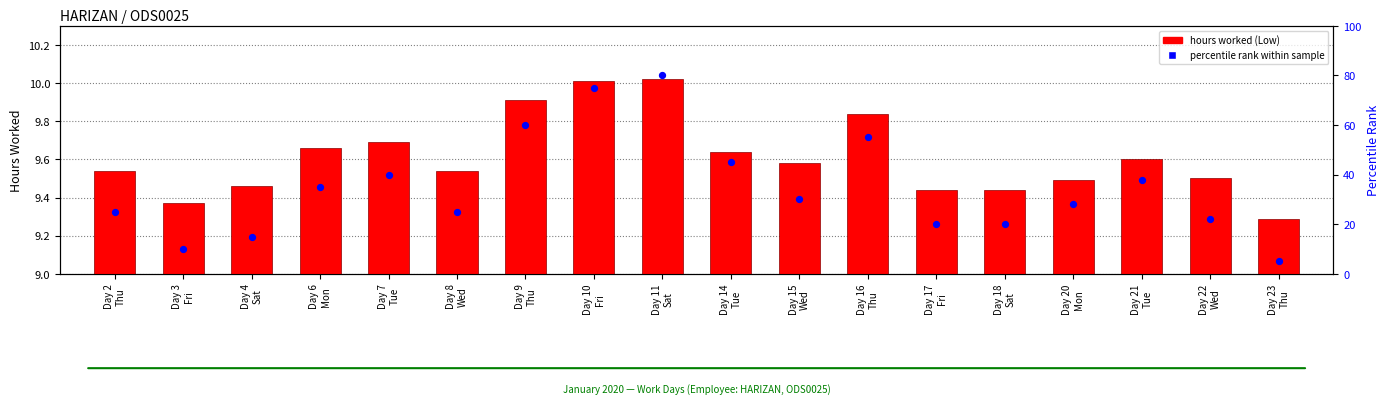

At which category is the sum across all series the highest?

Day 11
Sat